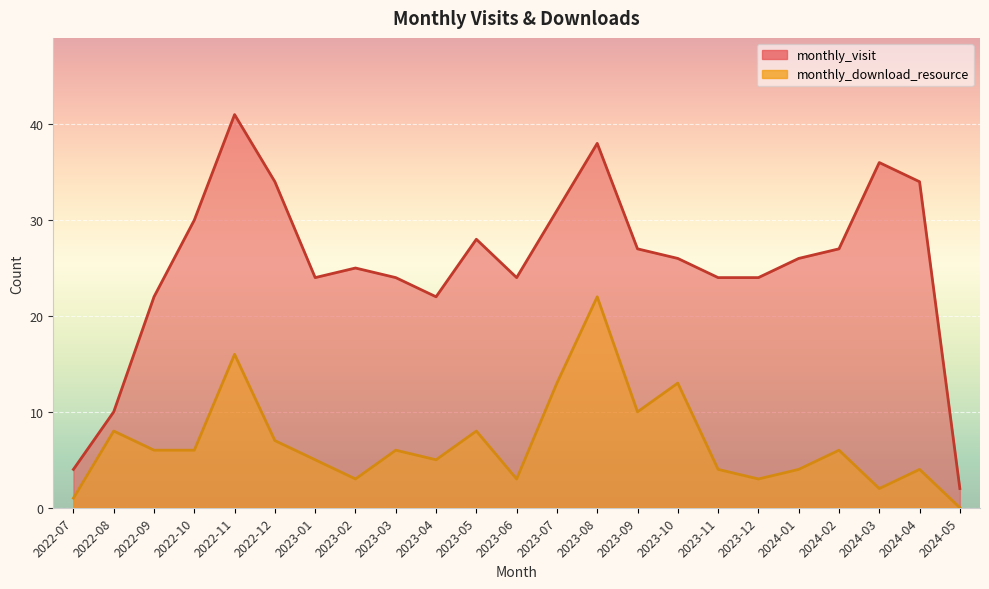

Between 2023-07 and 2023-08, which series saw the biggest shift?

monthly_download_resource